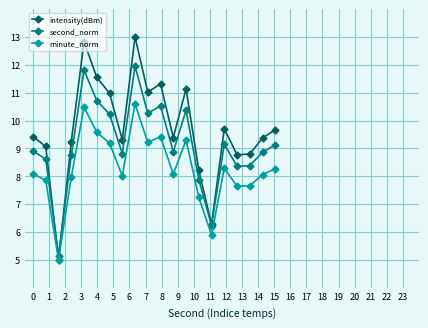

Is this an area chart (filled region under the line)?

No